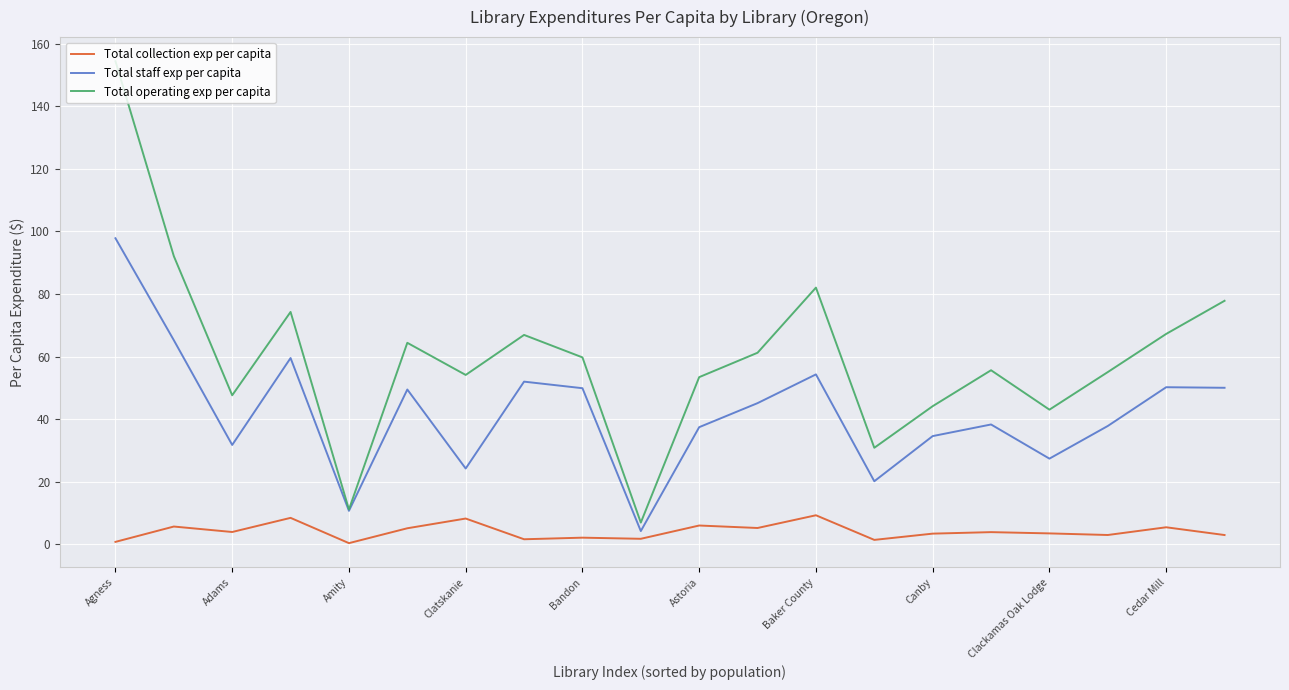

What is the highest value of the Total operating exp per capita series?

154.4